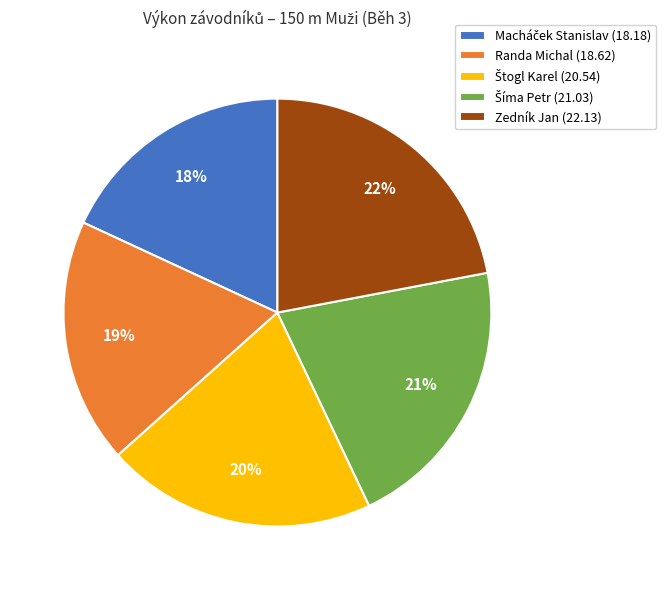

Which has a higher value, Zedník Jan (22.13) or Randa Michal (18.62)?

Zedník Jan (22.13)